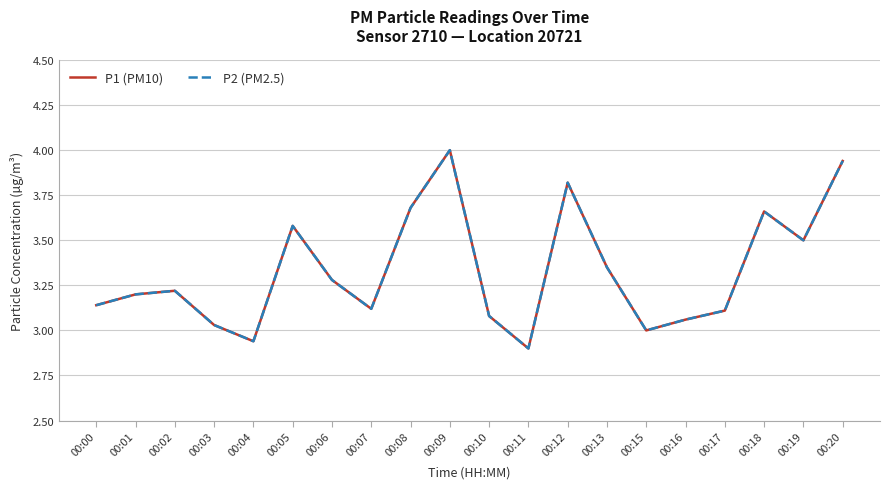

What is the lowest value of the P1 (PM10) series?

2.9